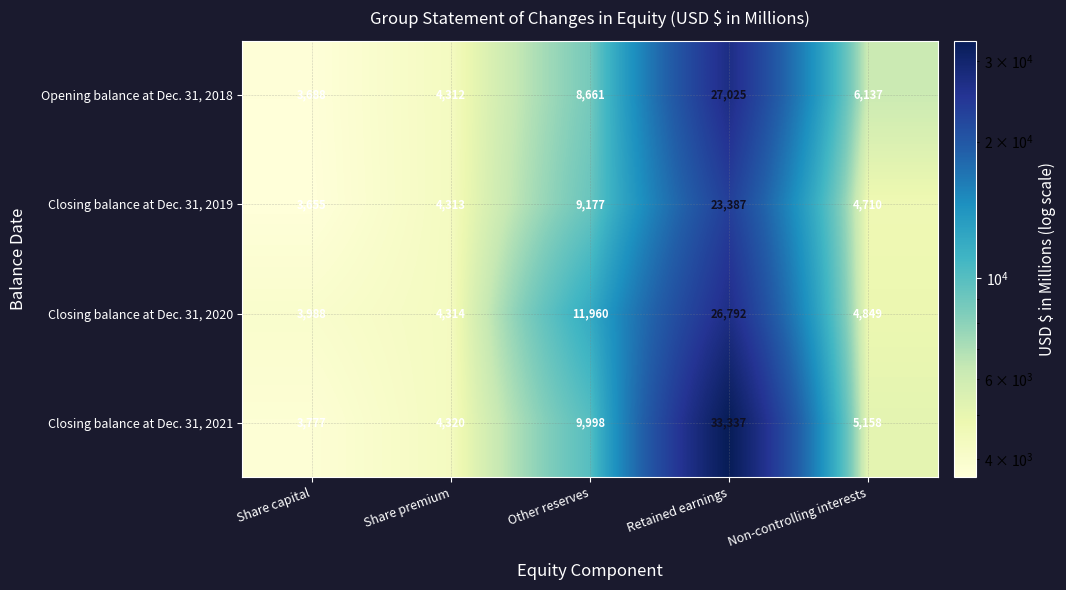

Rank the series by their maximum value, from lowest to highest.

Closing balance at Dec. 31, 2019, Closing balance at Dec. 31, 2020, Opening balance at Dec. 31, 2018, Closing balance at Dec. 31, 2021